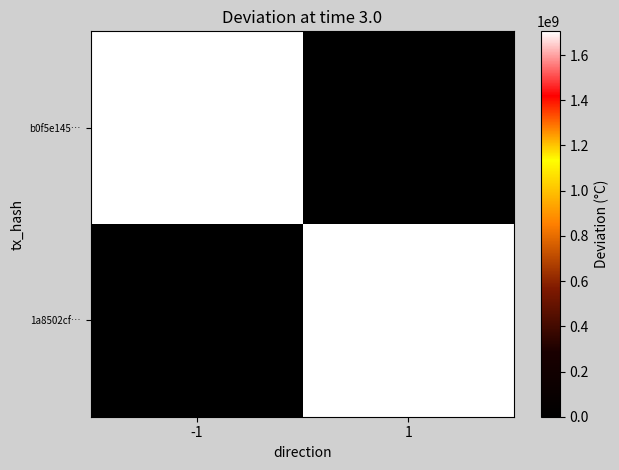

Reading right to left, list all the values displayed in this chart.

b0f5e145…: 1=0	-1=1704712042
1a8502cf…: 1=1704652710	-1=0